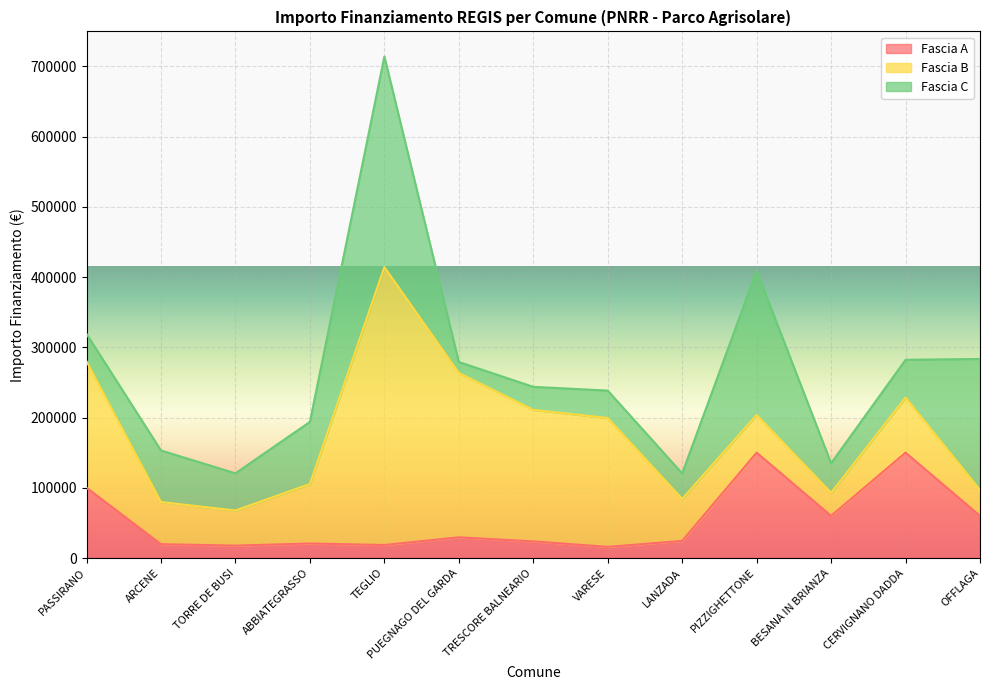

Which series has the widest spread of values?

Fascia B